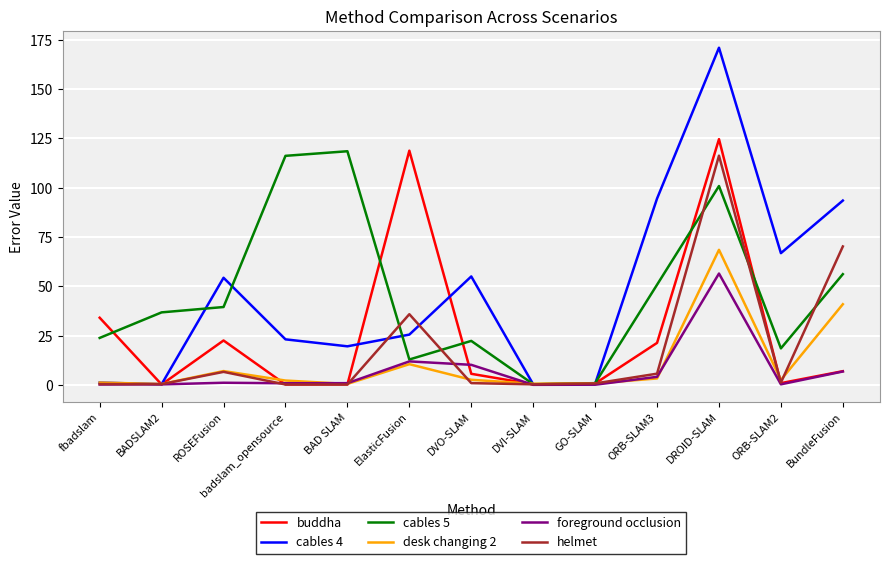

At which category is the sum across all series the highest?

DROID-SLAM